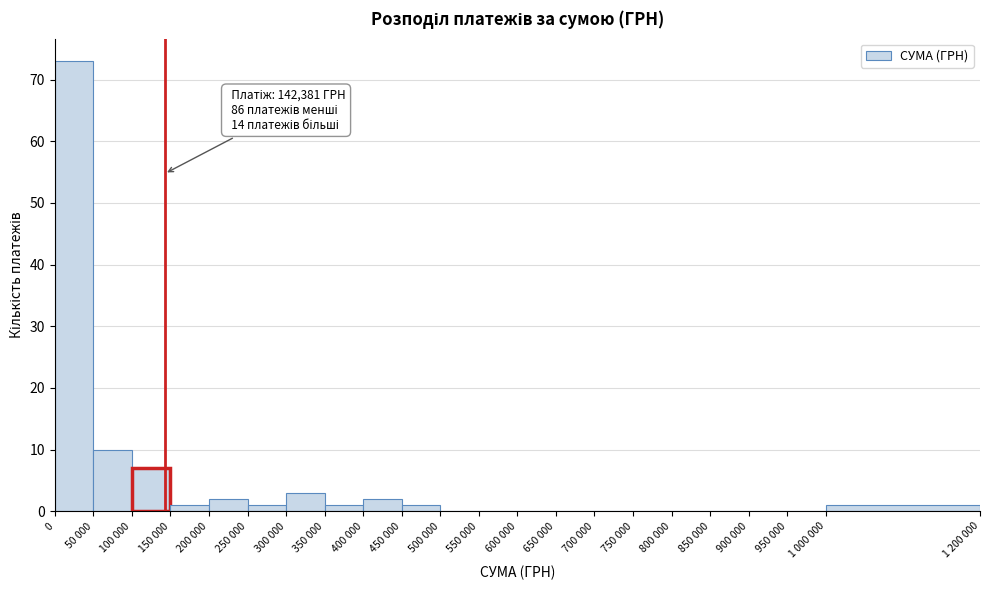

Reading right to left, what are all the values shown in this chart?

1 000 000=1	950 000=0	900 000=0	850 000=0	800 000=0	750 000=0	700 000=0	650 000=0	600 000=0	550 000=0	500 000=0	450 000=1	400 000=2	350 000=1	300 000=3	250 000=1	200 000=2	150 000=1	100 000=7	50 000=10	0=73